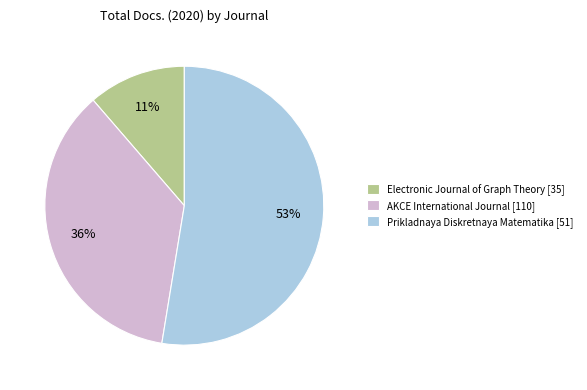

Which category has the smallest portion of the pie?

Electronic Journal of Graph Theory [35]